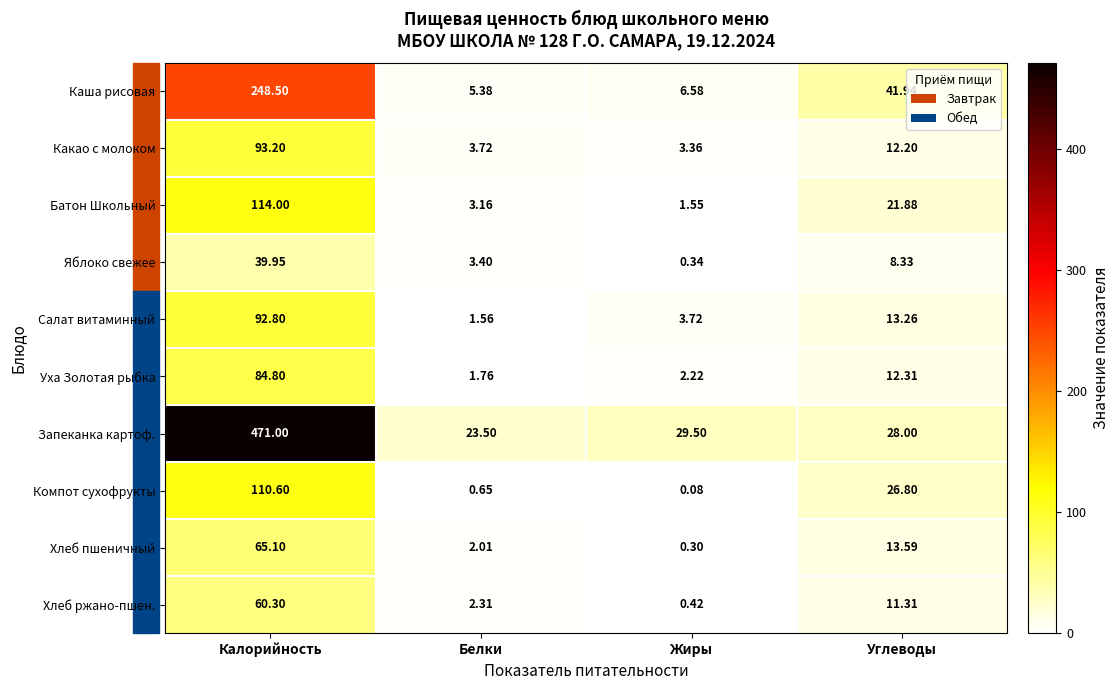

At which category does the chart reach its minimum across all series?

Жиры